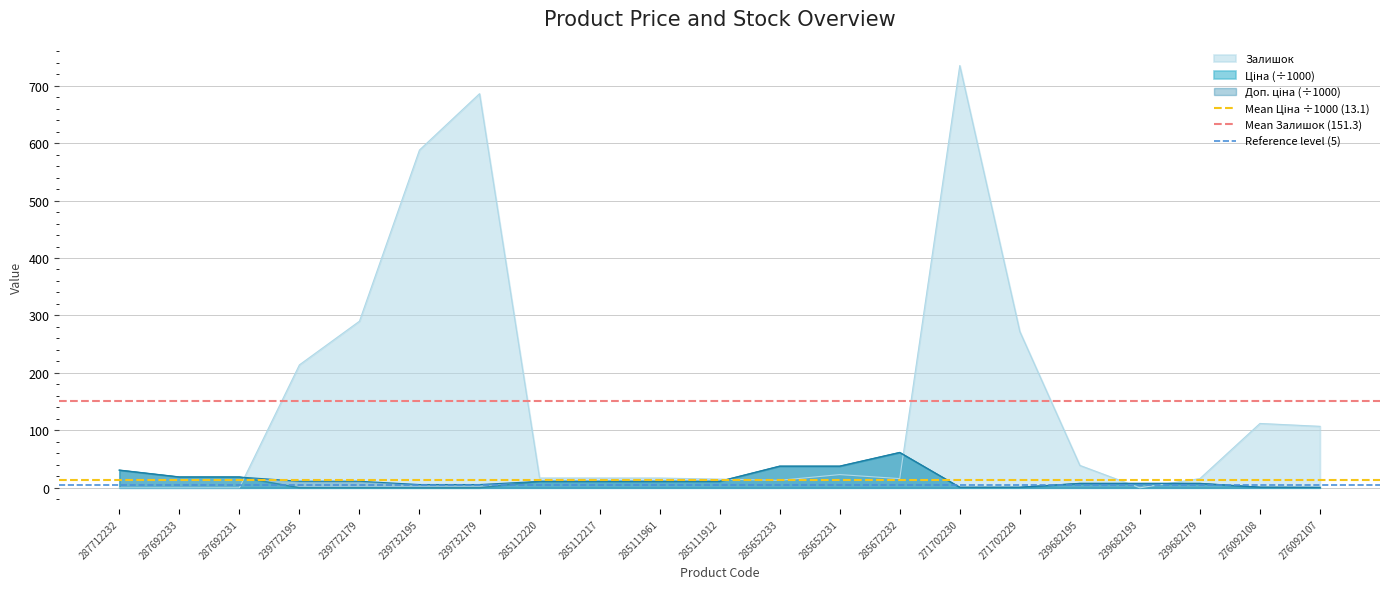

What is the lowest value of the Mean Ціна ÷1000 (13.1) series?

13.1